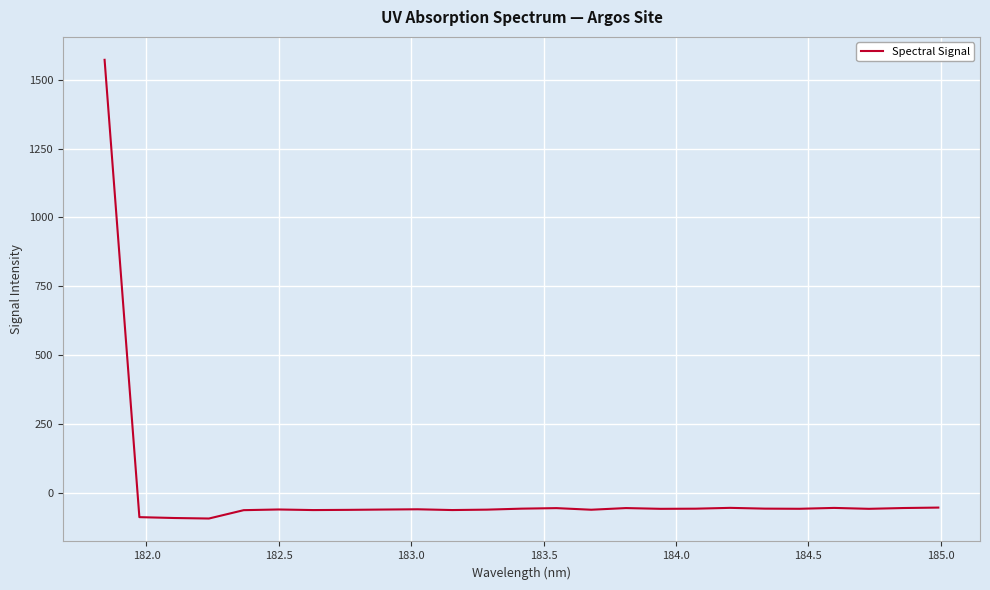

How many values are below zero?

24